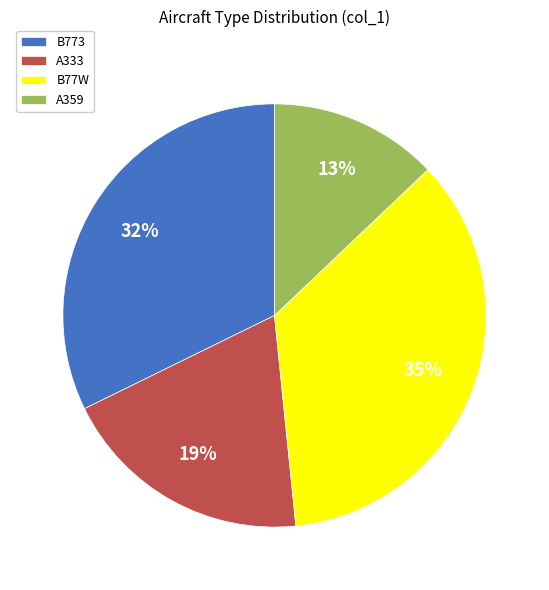

What is the ratio of the value at A333 to the value at B773?

0.6